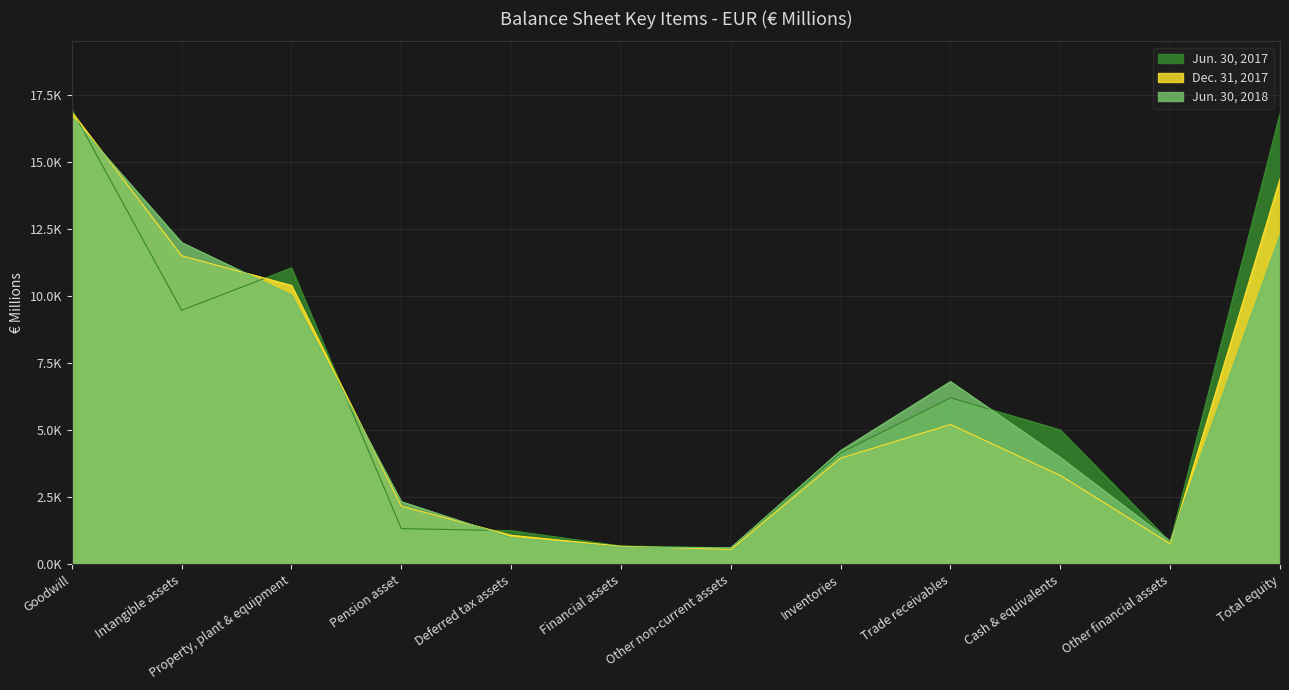

How many interior local peaks does the Jun. 30, 2017 series have?

2